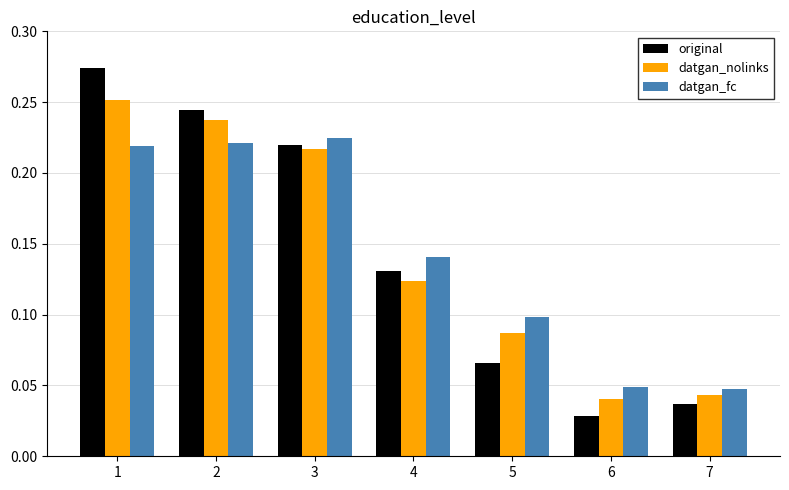

How many bars are there in total?

21